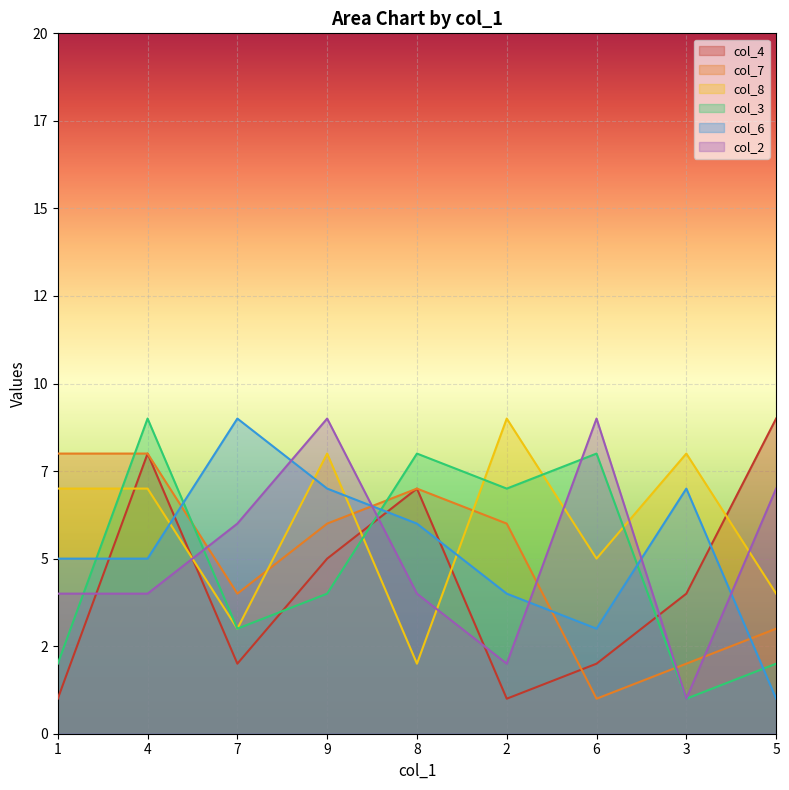

How many data points in col_2 are above 4?

4